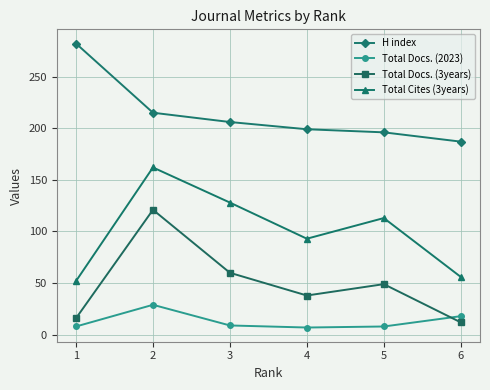

What is the highest value of the Total Docs. (3years) series?

121